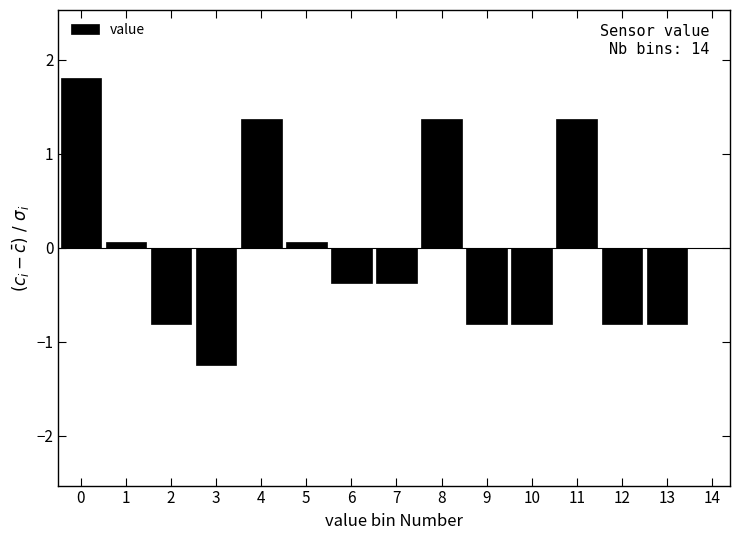

Reading left to right, what are all the values shown in this chart?

0=1.8	1=0.1	2=-0.8	3=-1.2	4=1.4	5=0.1	6=-0.4	7=-0.4	8=1.4	9=-0.8	10=-0.8	11=1.4	12=-0.8	13=-0.8